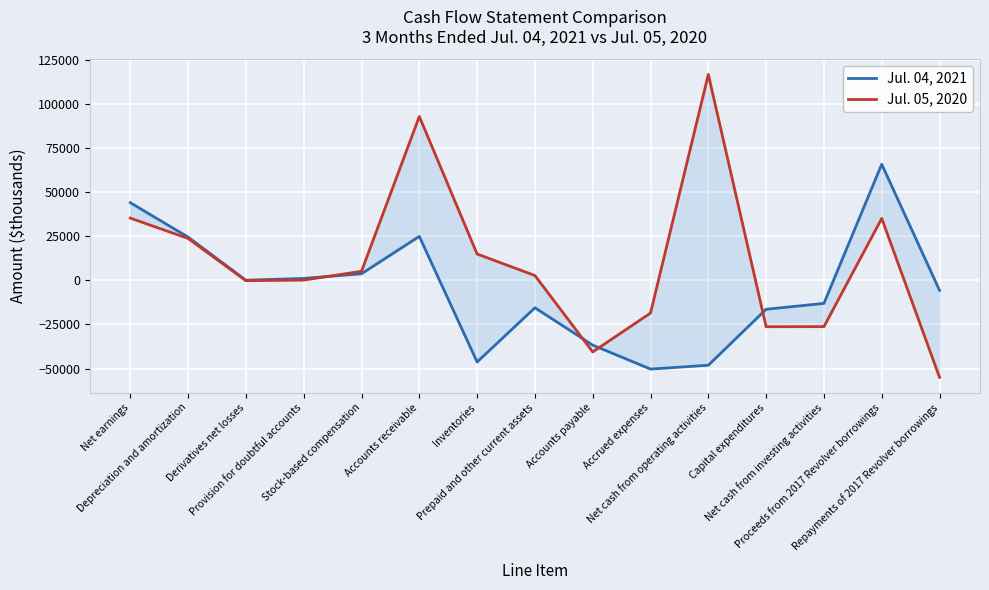

What are all the series names shown in the legend?

Jul. 04, 2021, Jul. 05, 2020